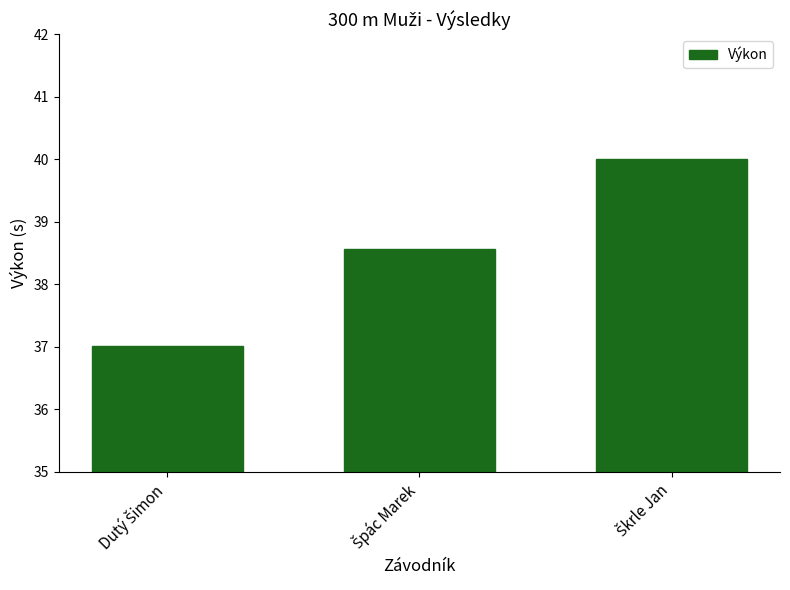

Are the bars horizontal?

No